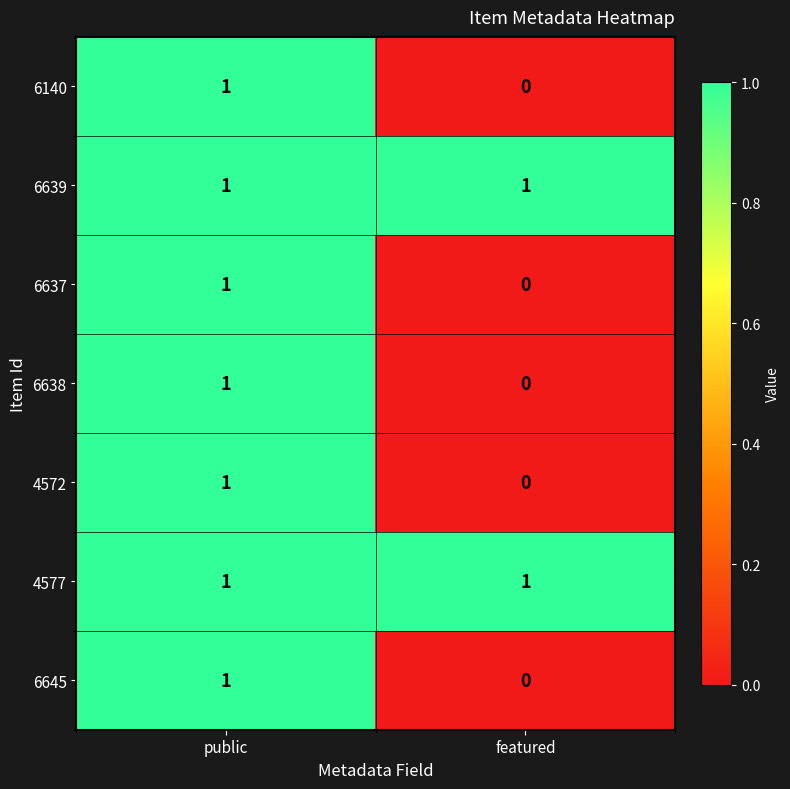

Which category has the lowest value in the 4572 series?

featured